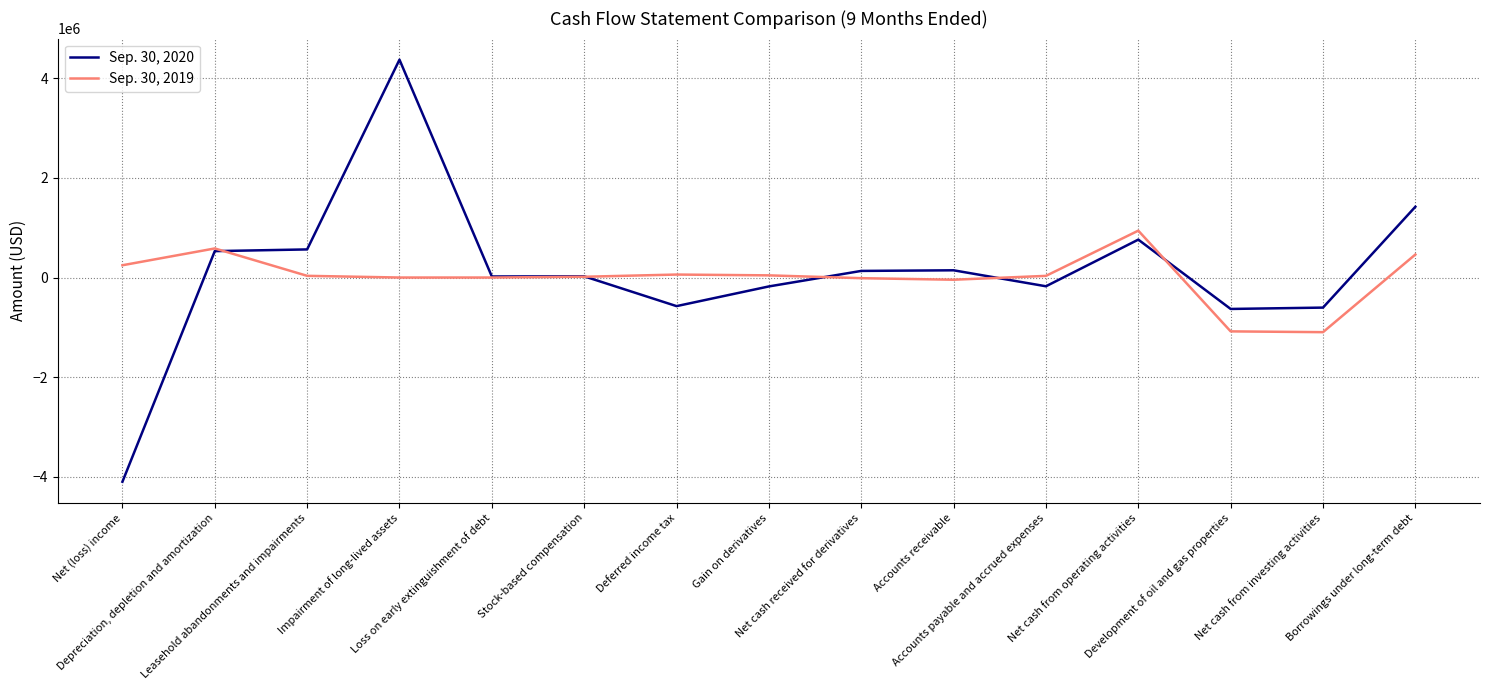

True or false: Sep. 30, 2020 has more than 2 points higher than both neighbors.

True